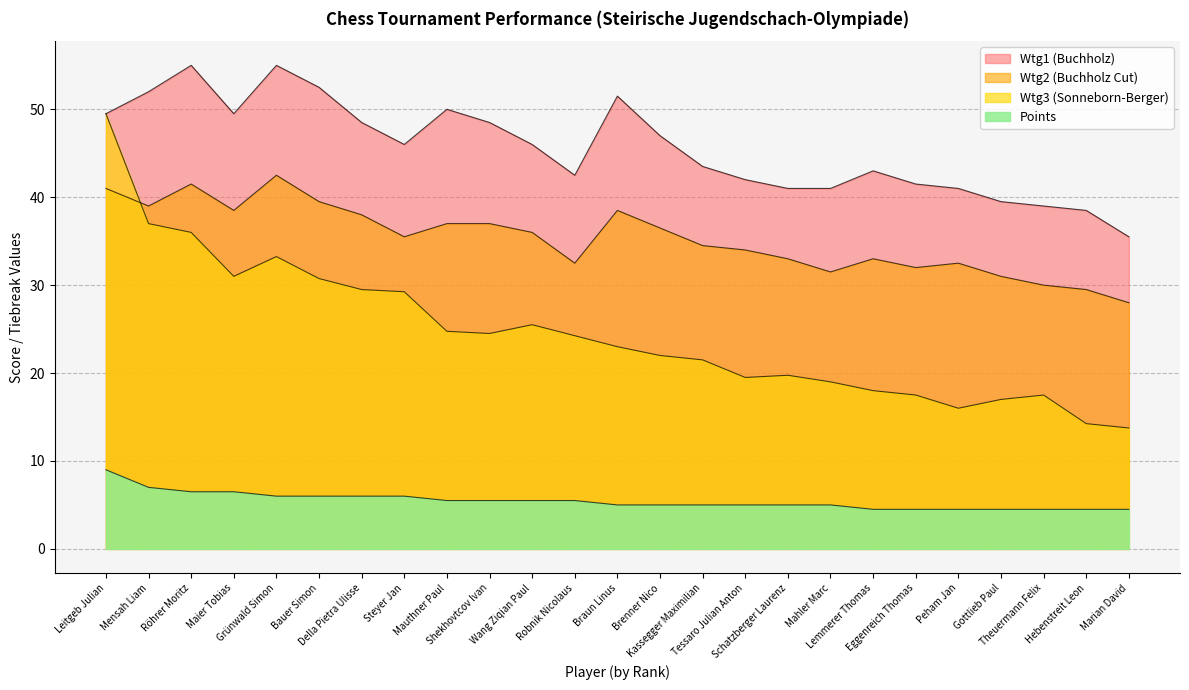

What is the spread (max minus min) of values at Grünwald Simon?

49.0